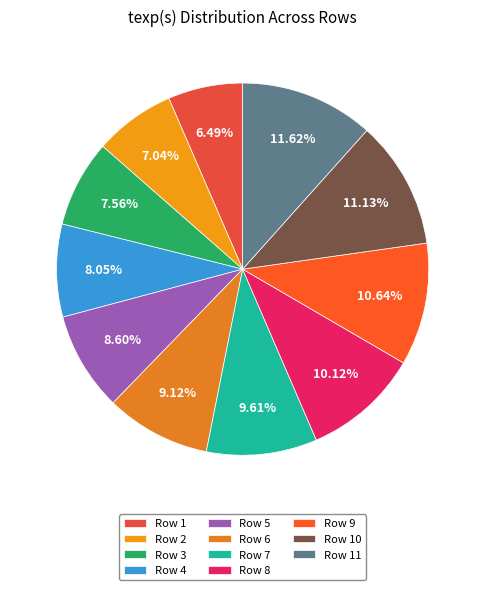

Is it true that Row 7 is 10% of the pie?

True